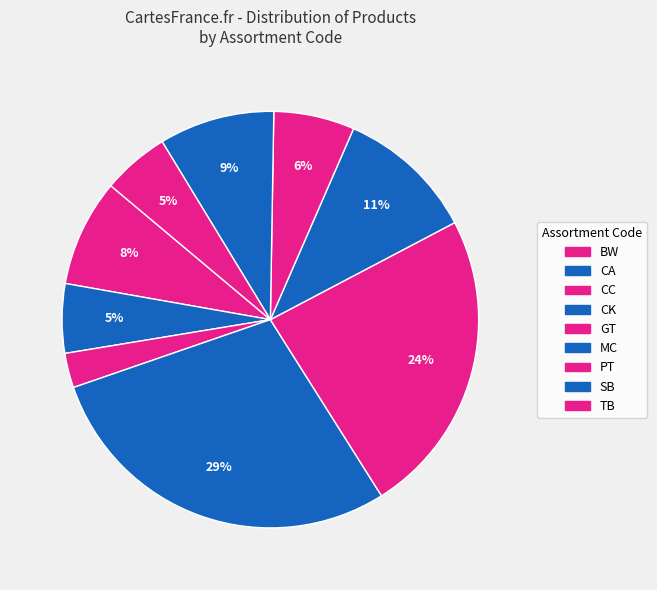

To the nearest percent, what percentage of the pie is CC?

3%